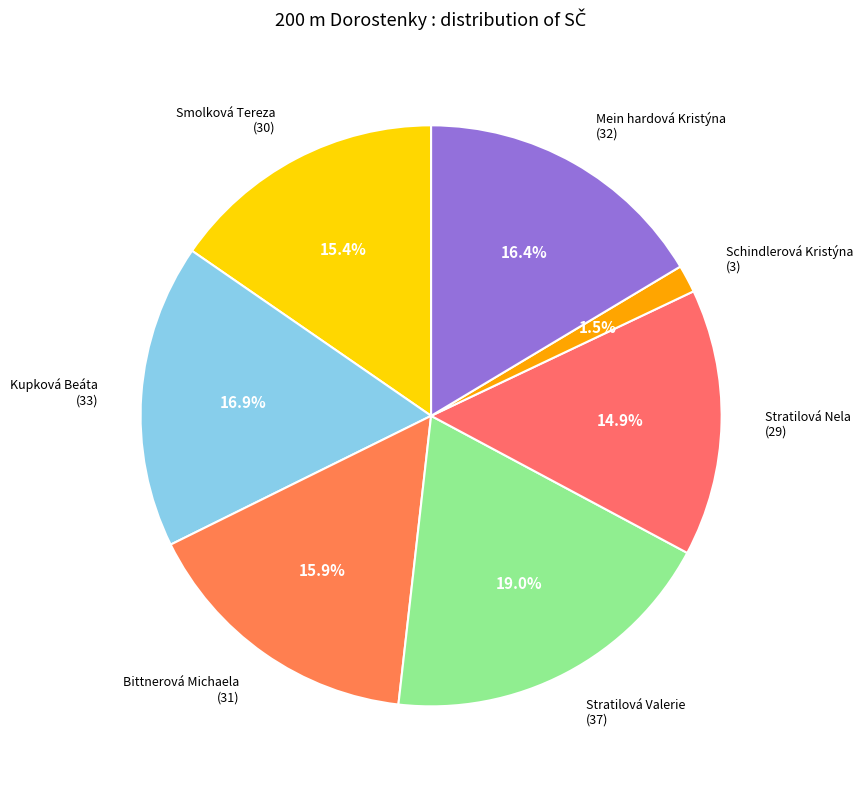

Does Bittnerová Michaela account for over 50% of the chart?

No